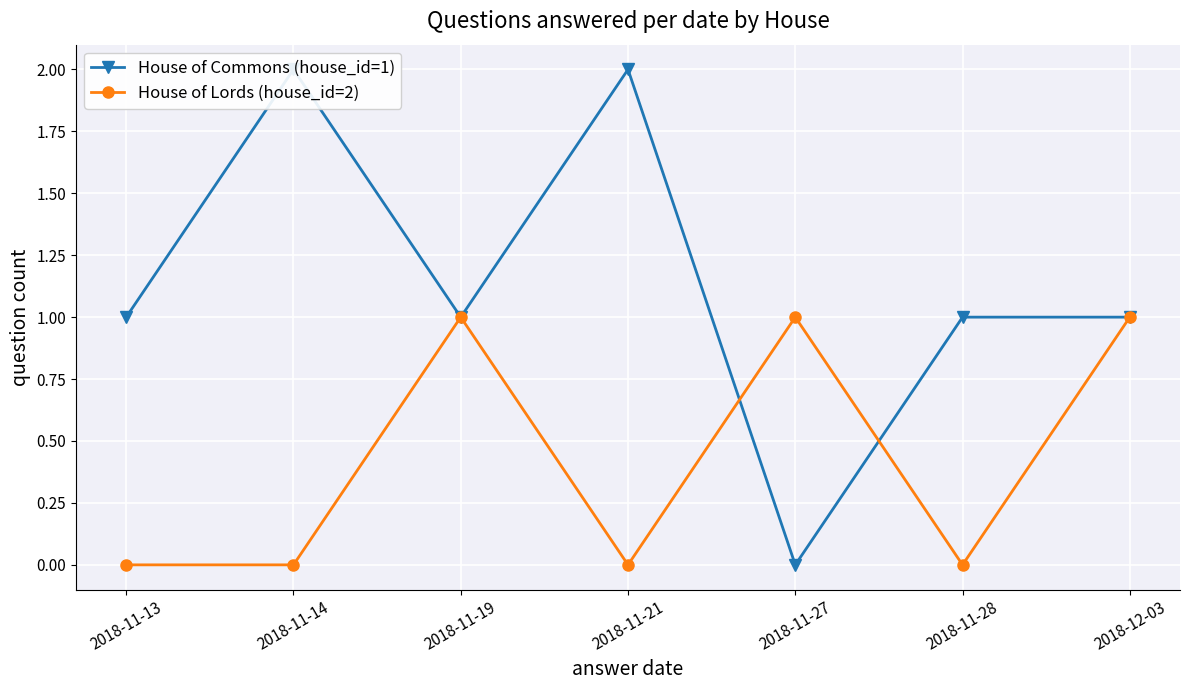

In House of Commons (house_id=1), how many points are lower than both neighbors (excluding endpoints)?

2